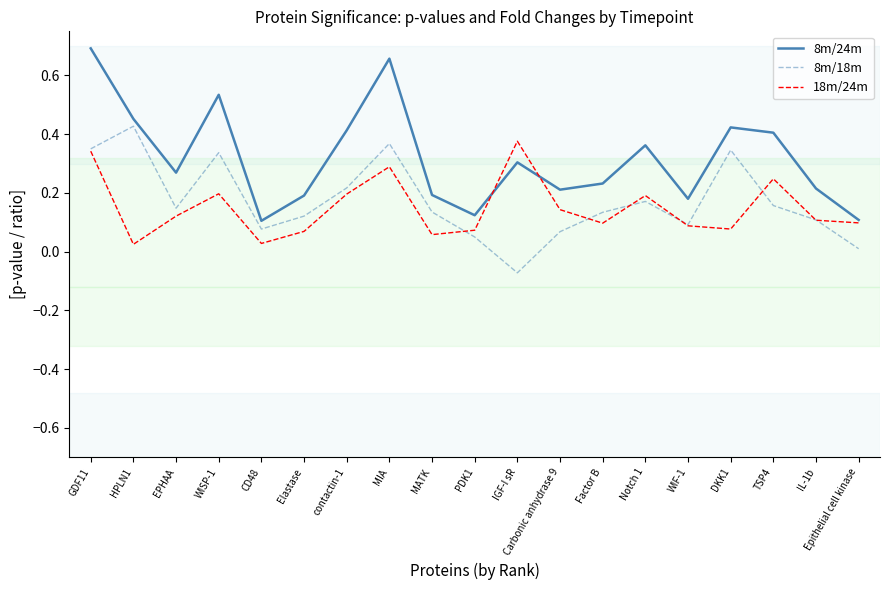

True or false: 8m/24m and 8m/18m cross at least once.

False